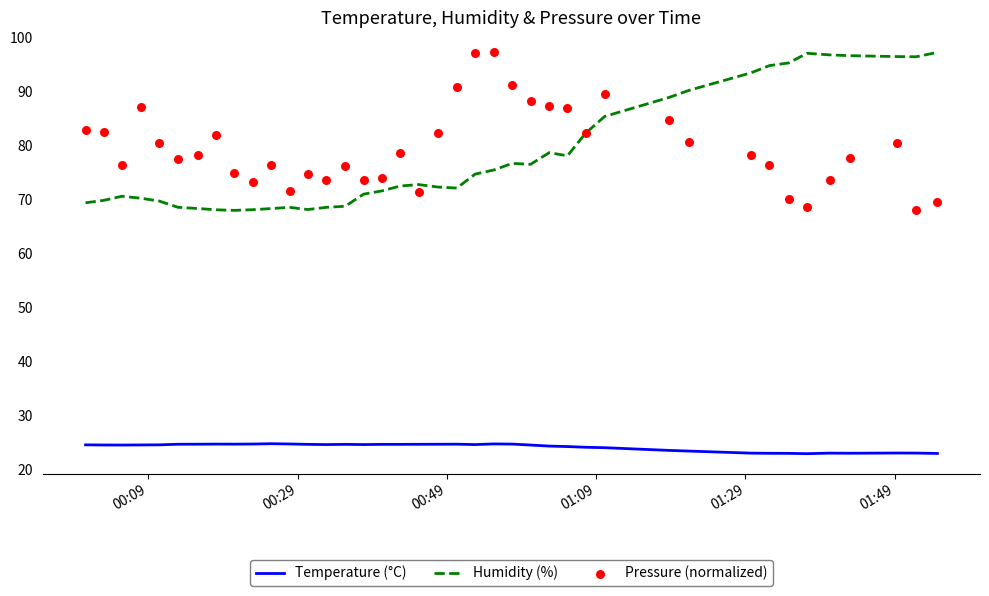

At how many categories does at least one series exceed 29?

40